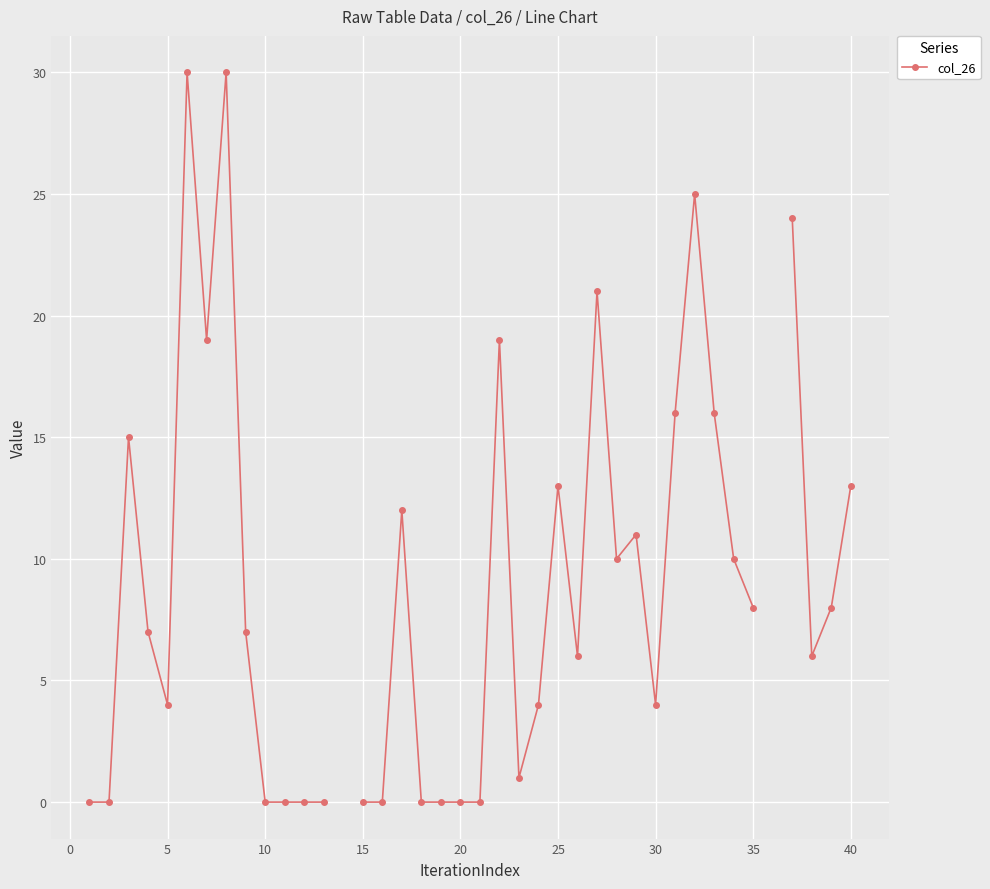

How many lines are shown in the chart?

1